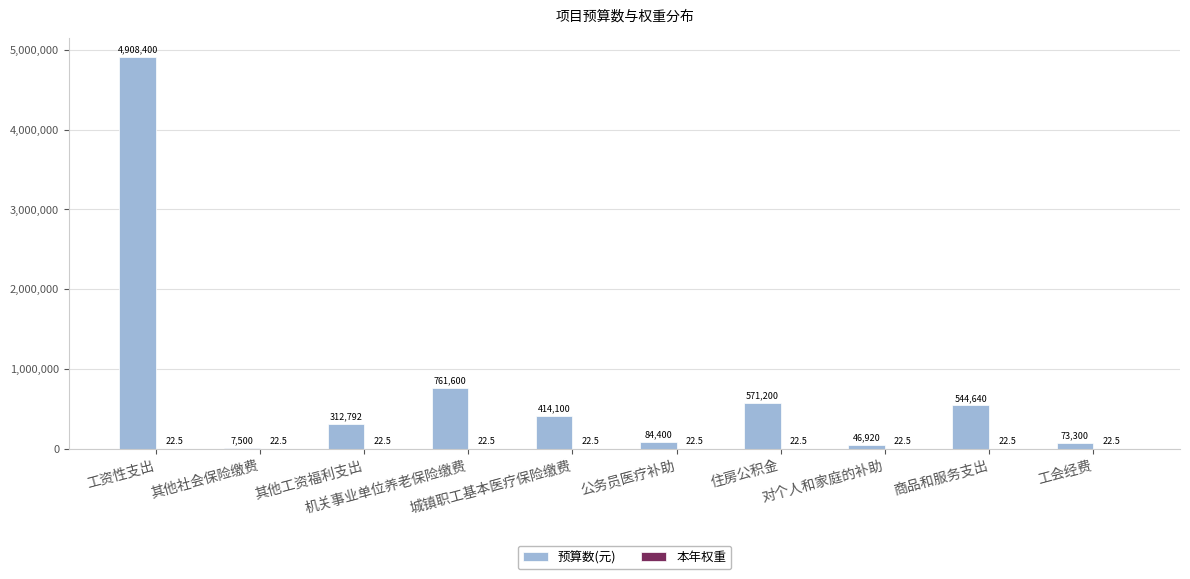

What is the highest value of the 预算数(元) series?

4908400.0